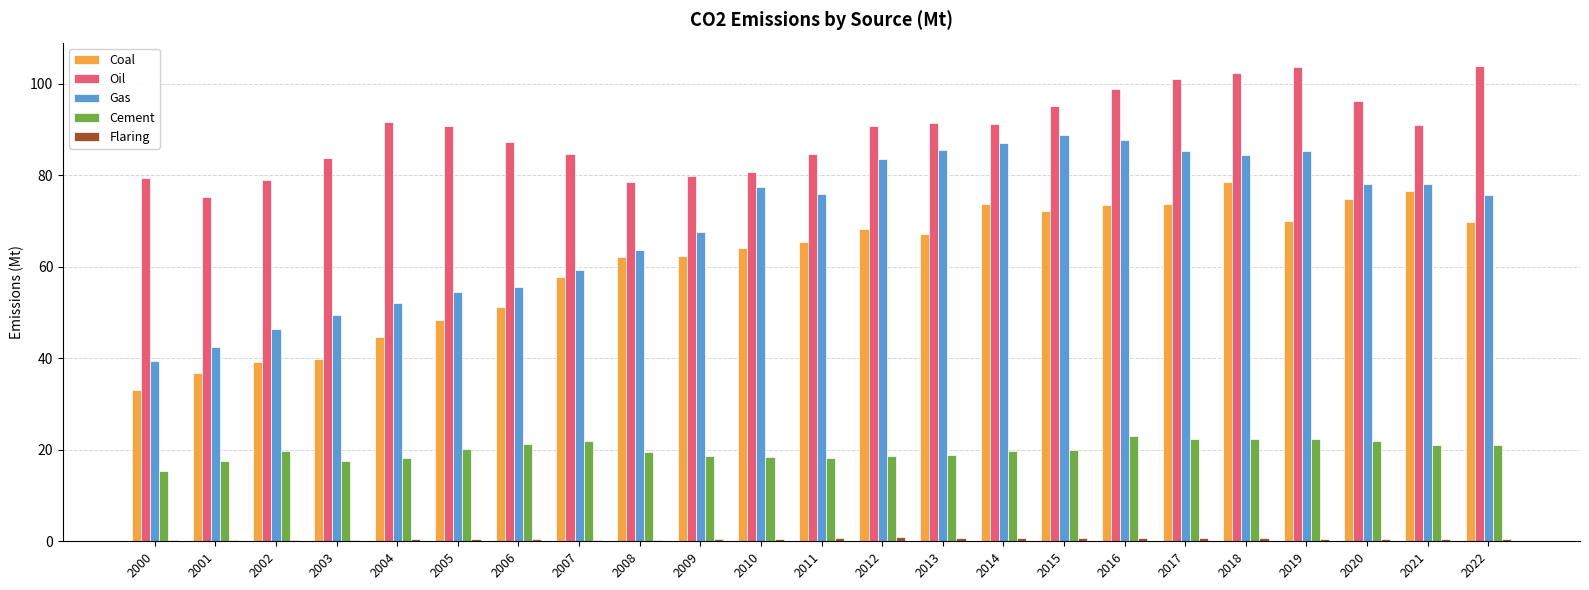

The Coal series shows 126.5 at 2016. True or false?

False